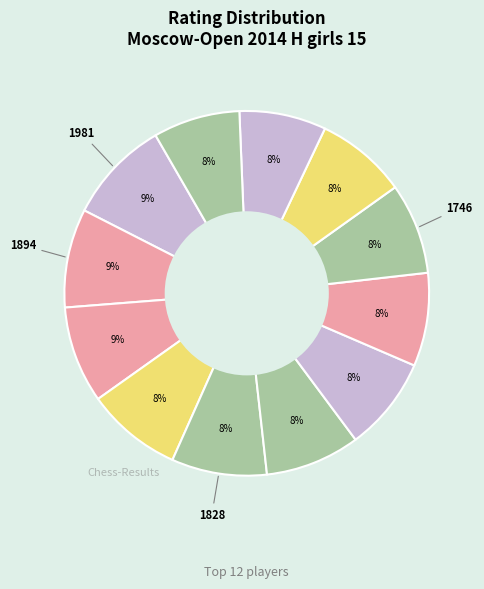

How many slices are in this pie chart?

12